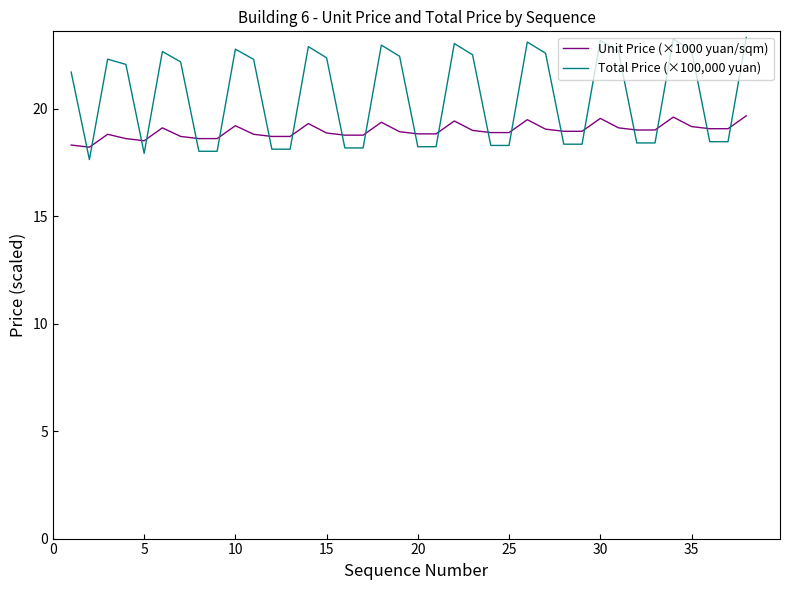

What is the sum of all Unit Price (×1000 yuan/sqm) values?

720.9